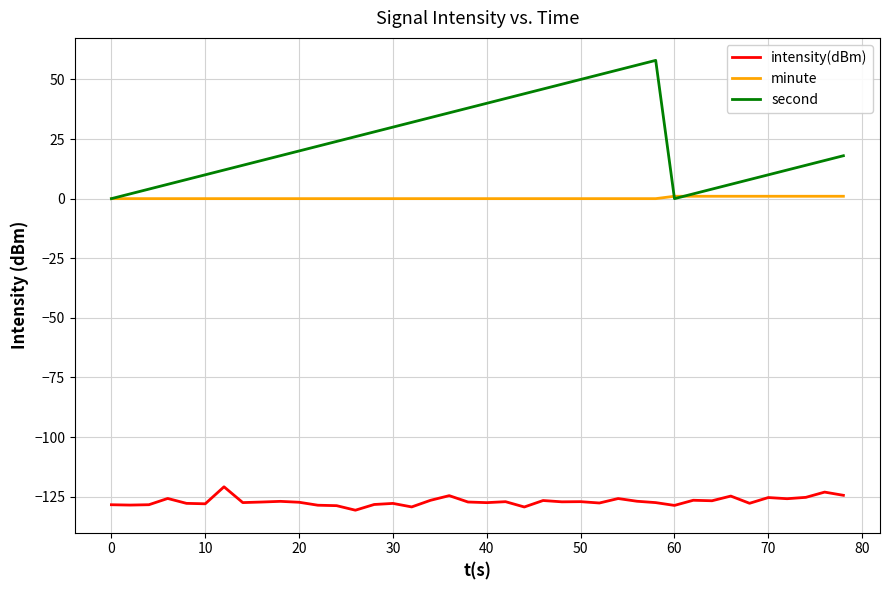

Which series has the largest range (max minus min)?

second